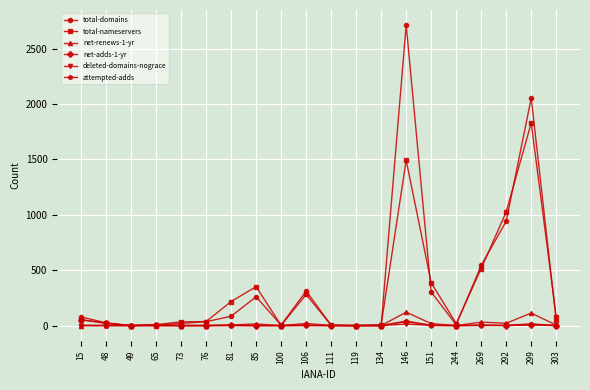

Which series changed the most between 292 and 299?

total-domains